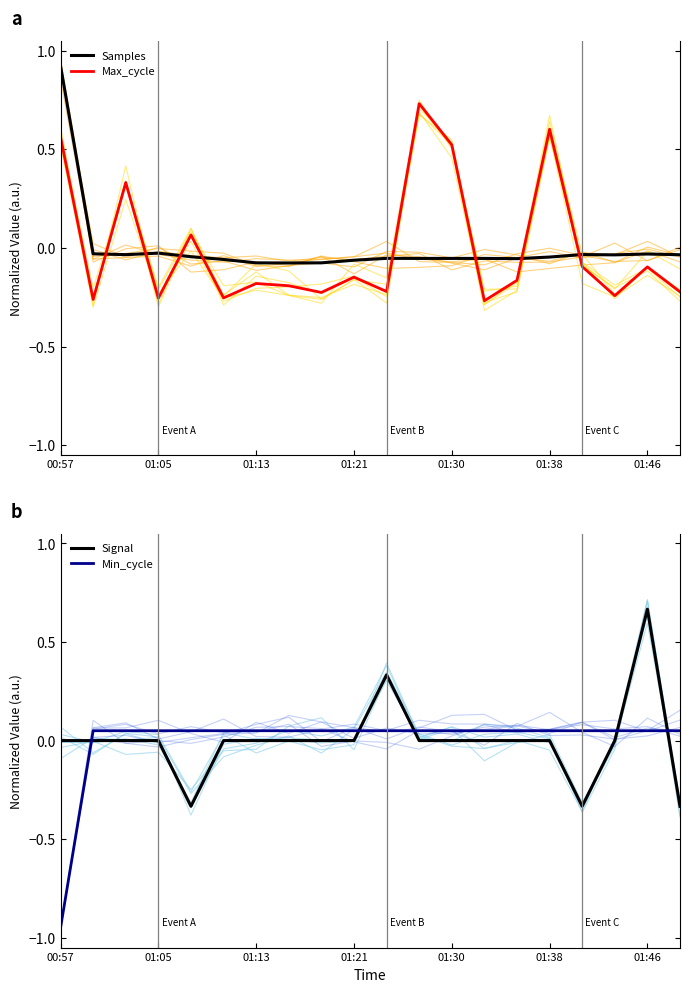

What is the difference between the highest and lowest values at 16?

0.4